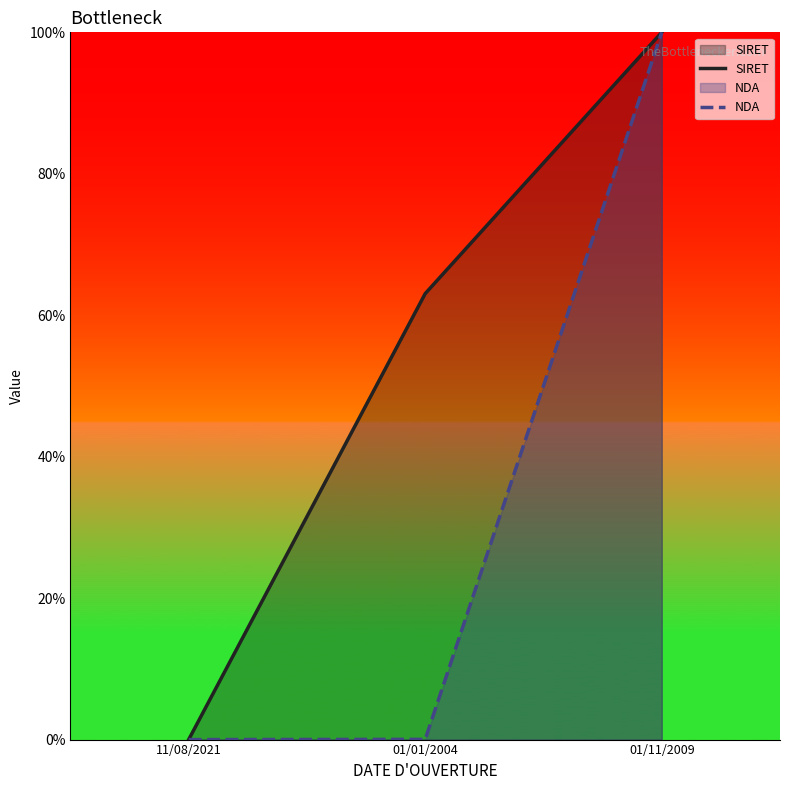

At which label is SIRET closest to 0?

11/08/2021